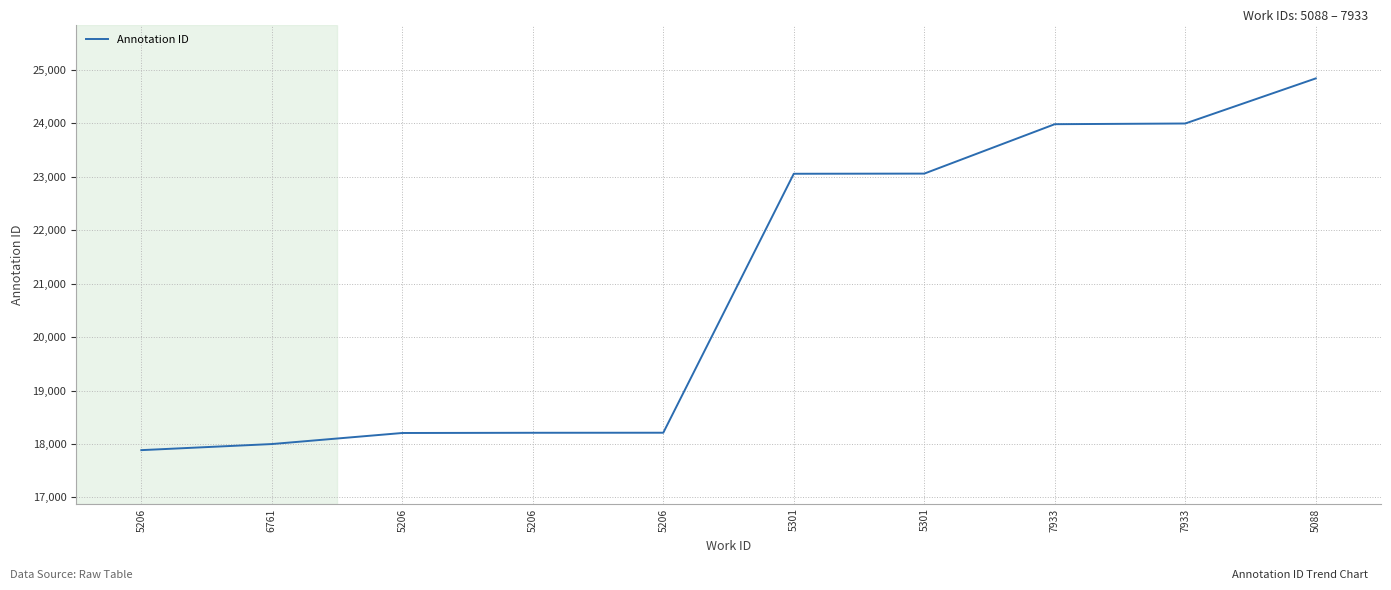

What is the difference between the maximum and minimum values?

6959